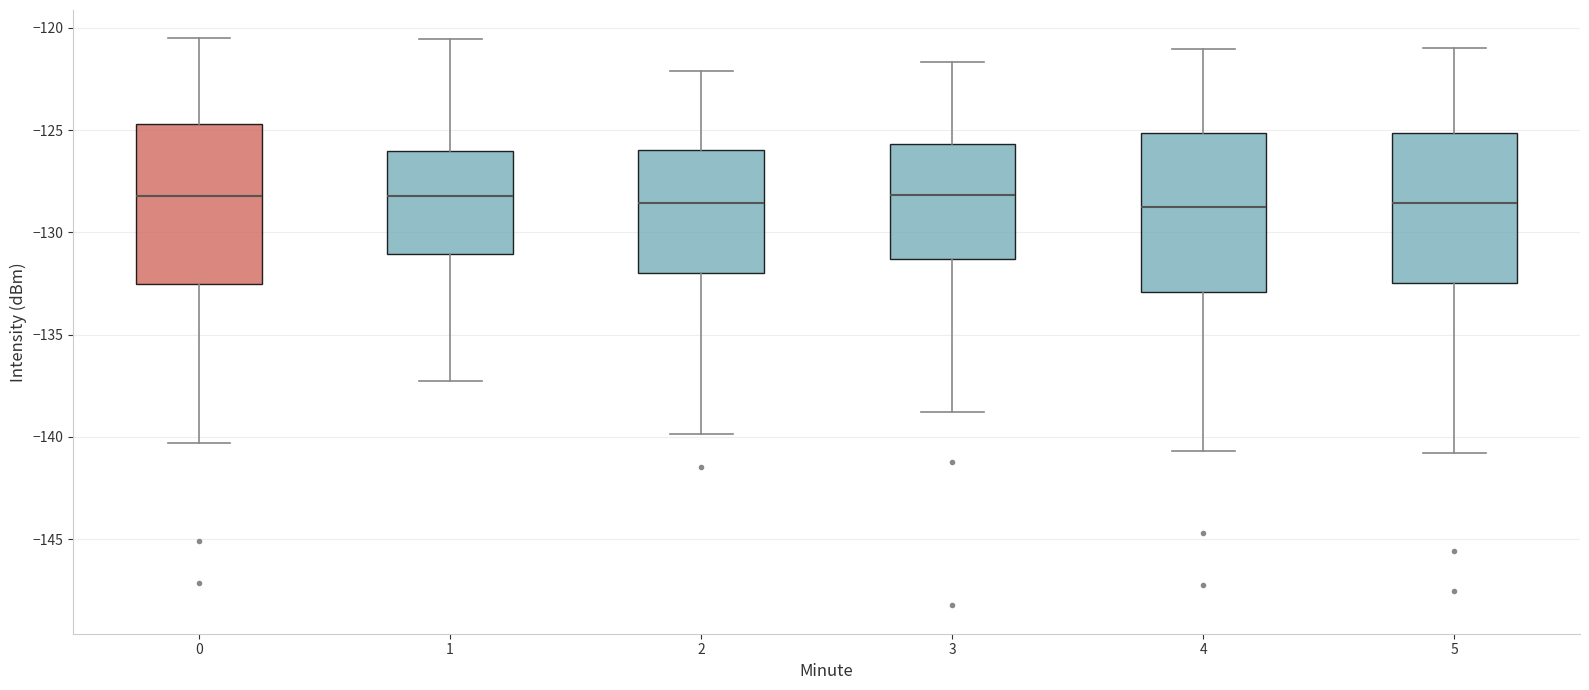

Reading left to right, transcribe this box plot: for each box, give where its median line is, the range the box spans, and where its two whiskers end, as read against the y-axis. The values are not printed on the chart, so give them approximately, as read against the axis.

0: median -128.0, box -132.5 to -124.5, whiskers -140.5 to -120.5
1: median -128.0, box -131.0 to -126.0, whiskers -137.5 to -120.5
2: median -128.5, box -132.0 to -126.0, whiskers -140.0 to -122.0
3: median -128.0, box -131.5 to -125.5, whiskers -139.0 to -121.5
4: median -128.5, box -133.0 to -125.0, whiskers -140.5 to -121.0
5: median -128.5, box -132.5 to -125.0, whiskers -141.0 to -121.0